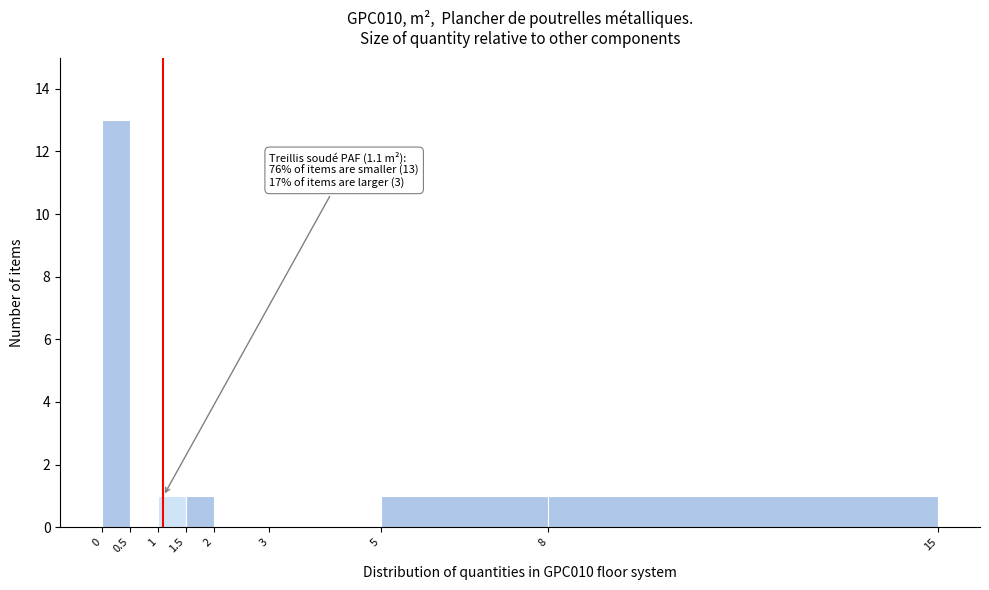

Which range on the x-axis has the tallest bar?

0 to 0.5